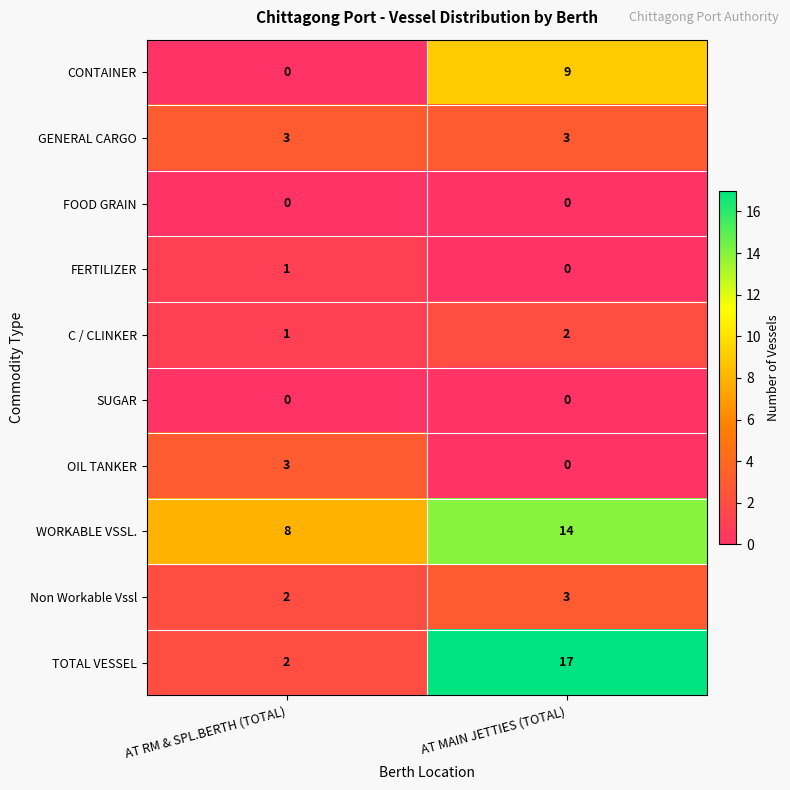

Which series has the widest spread of values?

TOTAL VESSEL